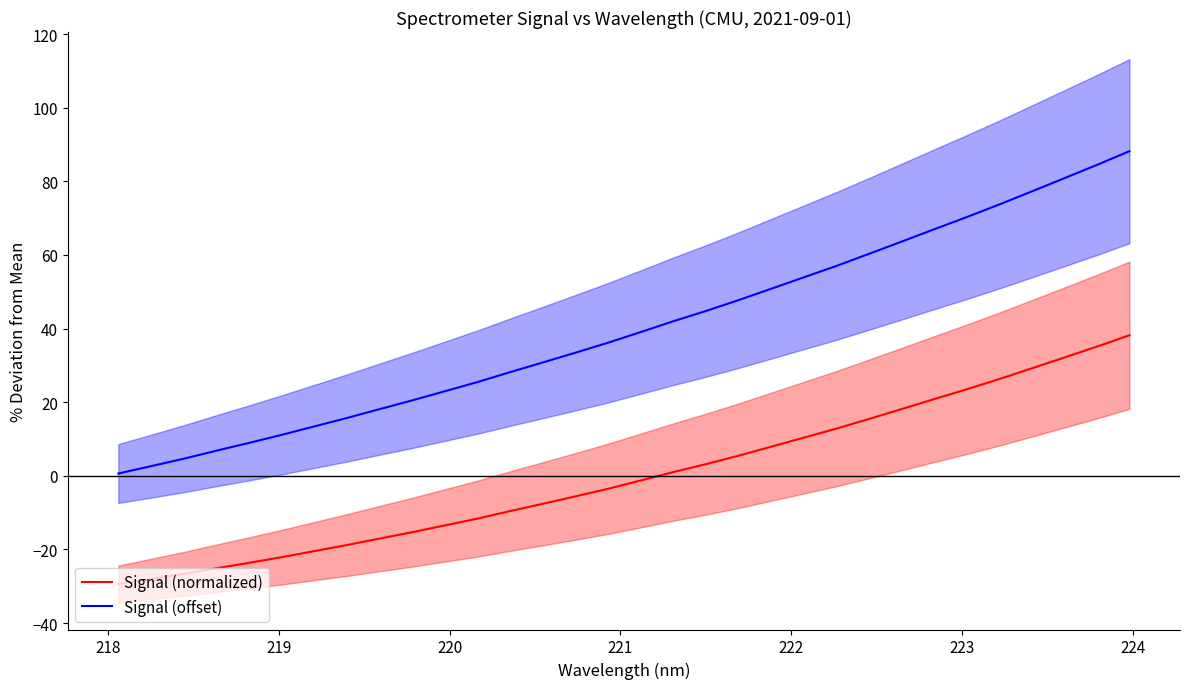

True or false: Signal (normalized) and Signal (offset) cross at least once.

False